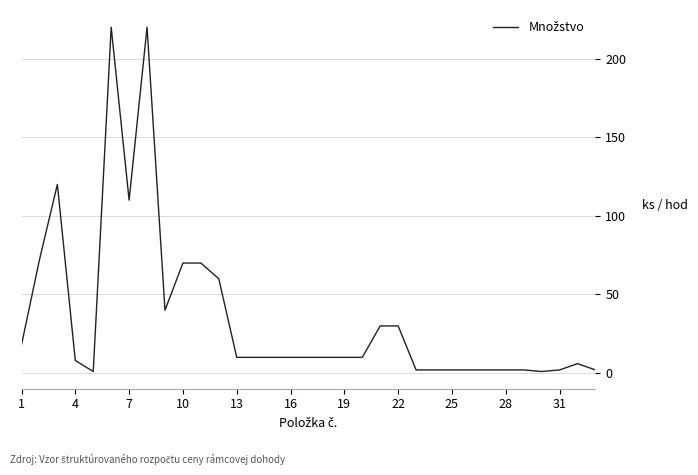

What is the greatest value displayed?

220